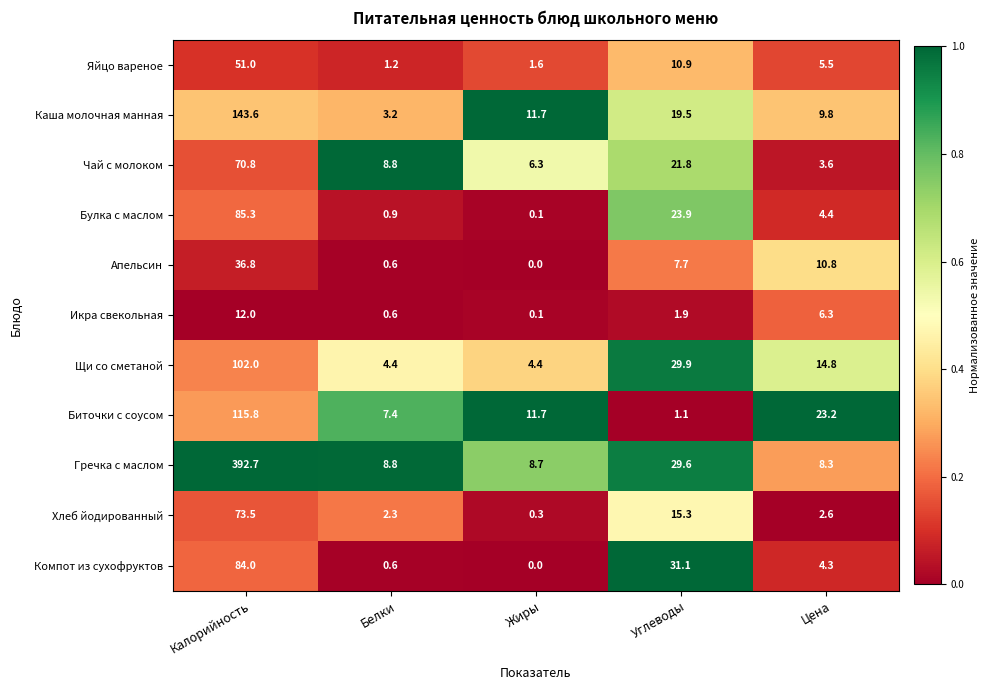

The value of Компот из сухофруктов at Жиры is 30.9. True or false?

False